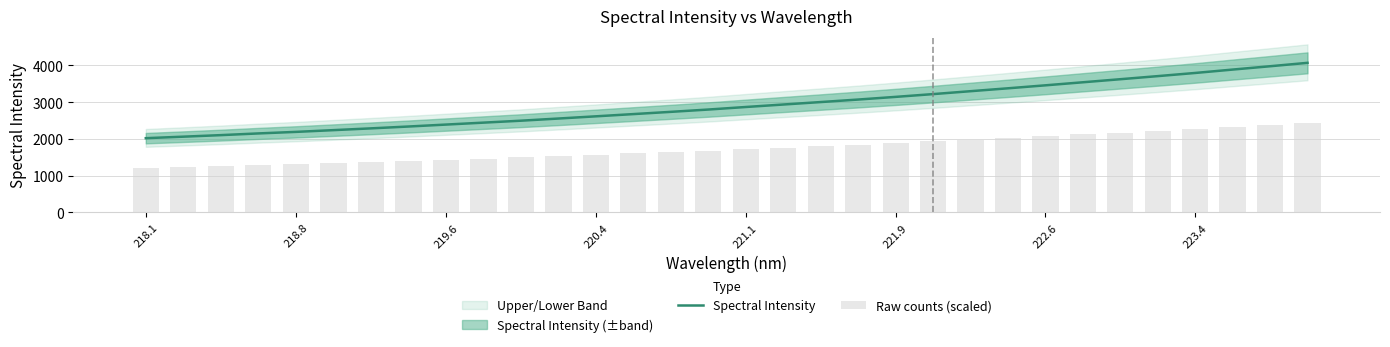

What is the sum of all Spectral Intensity values?

93114.9